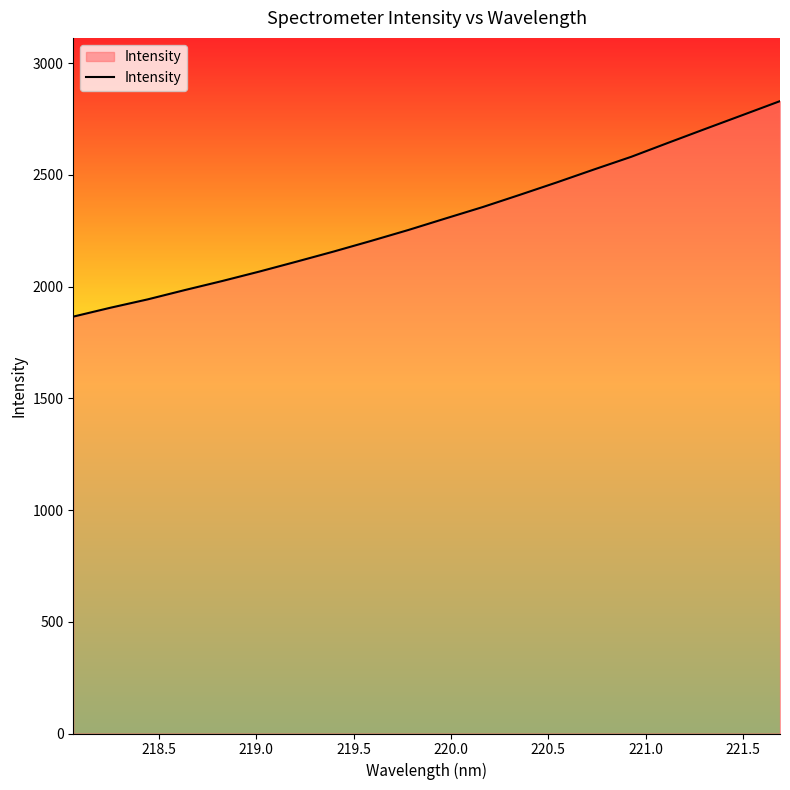

What is the maximum value shown in the chart?

2829.4